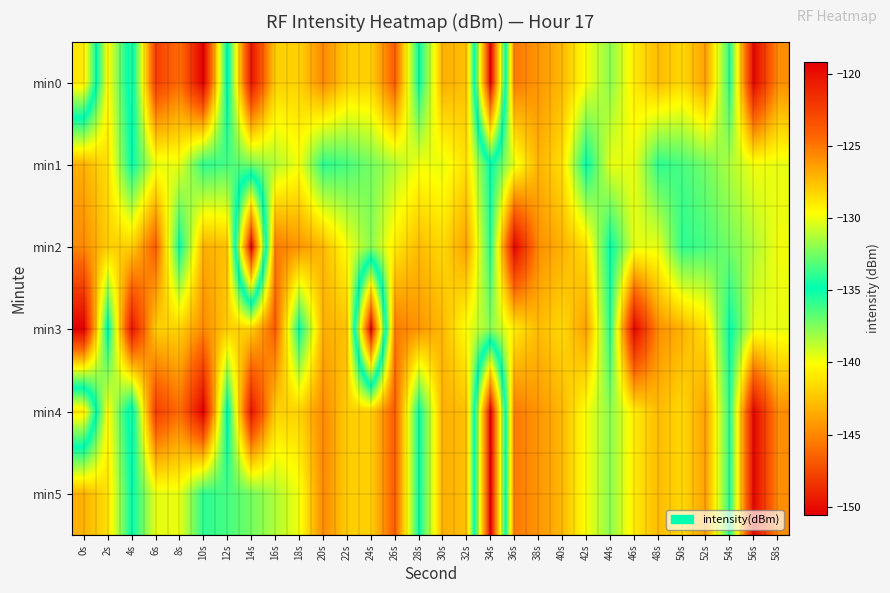

How many categories are shown in the chart?

30